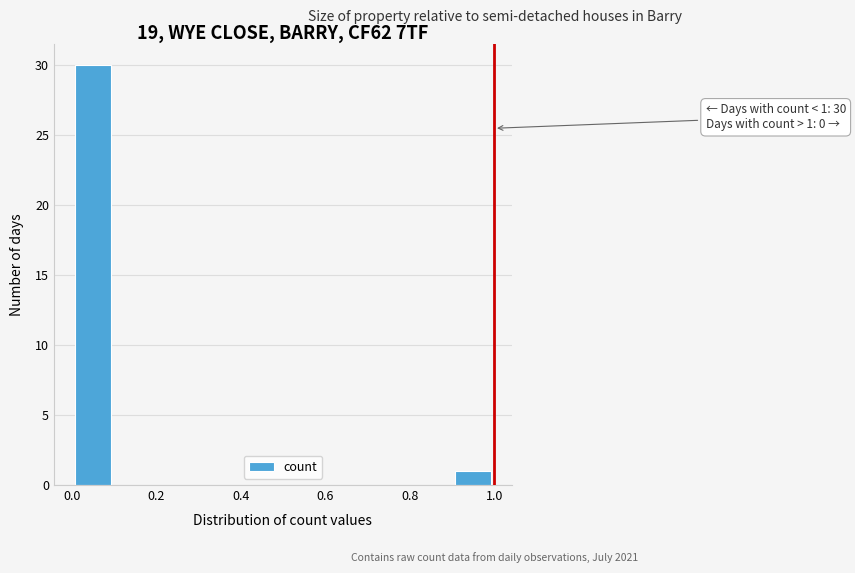

Over which range of the x-axis is the bar tallest?

0.0 to 0.1